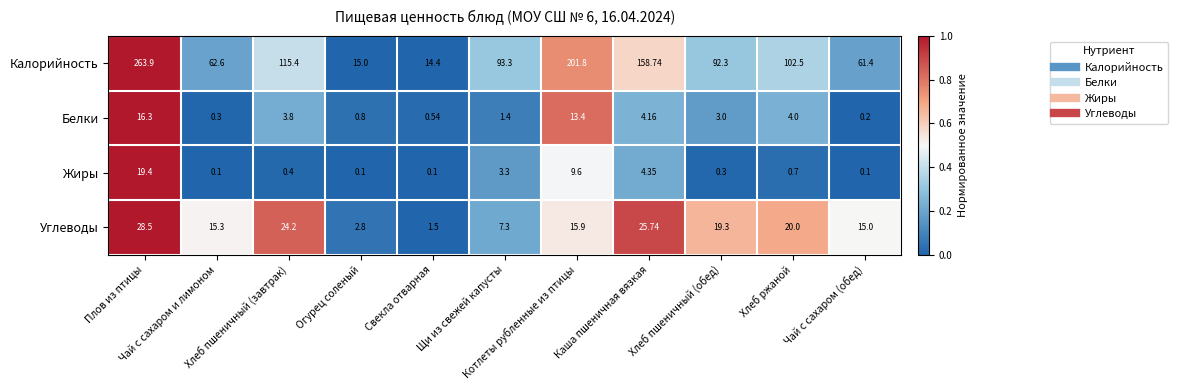

Count the number of categories in the chart.

11